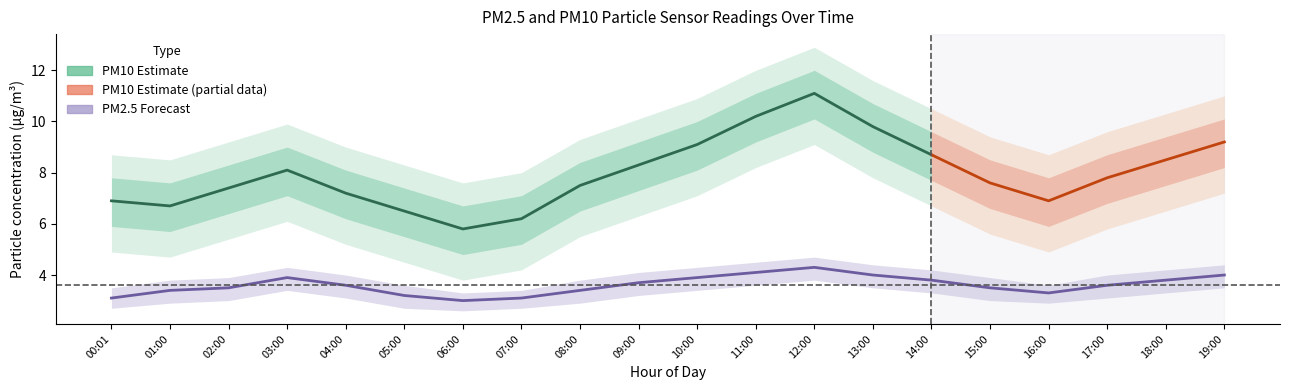

Count the number of values greater than 3.

19